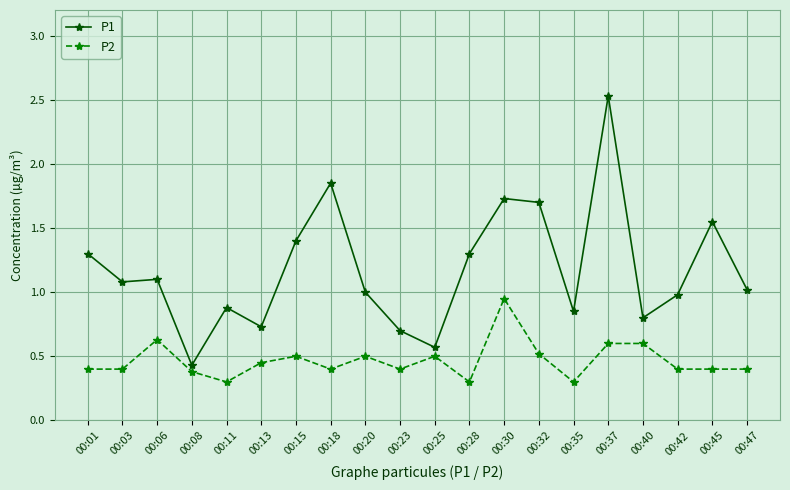

What is the total value across all series at 00:37?

3.1